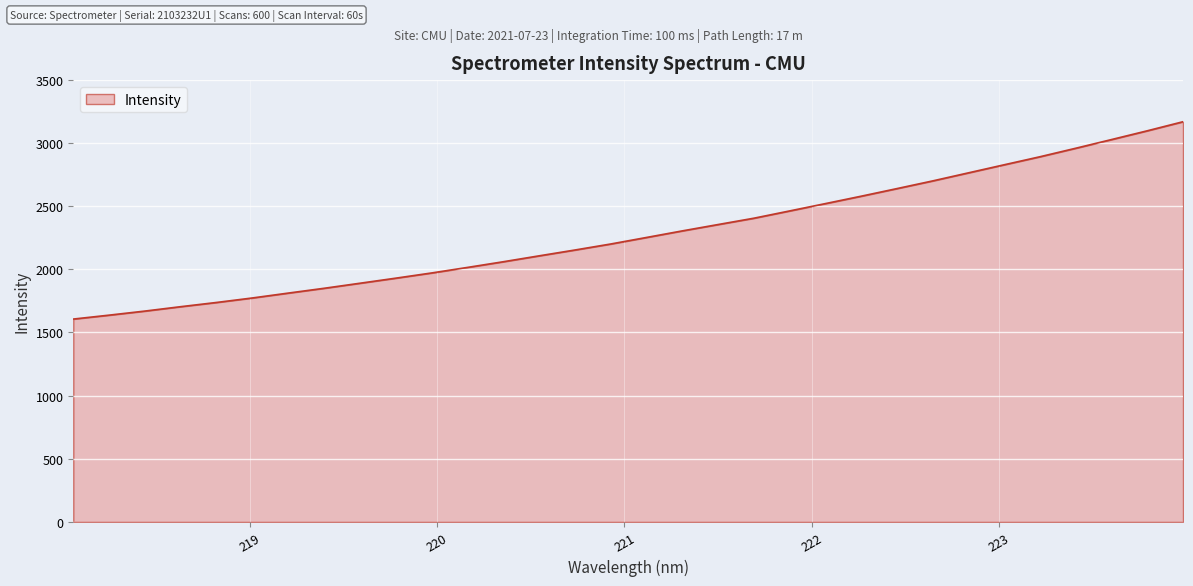

How many lines are shown in the chart?

1